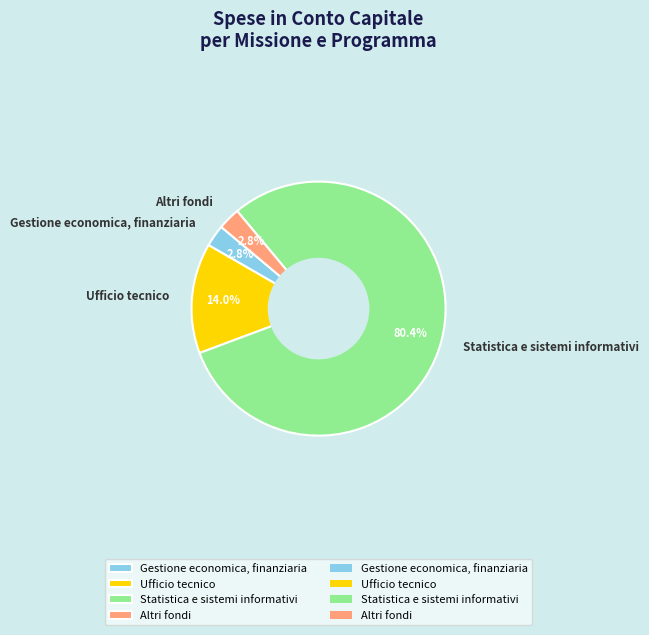

The Altri fondi slice represents 3% of the pie. True or false?

True